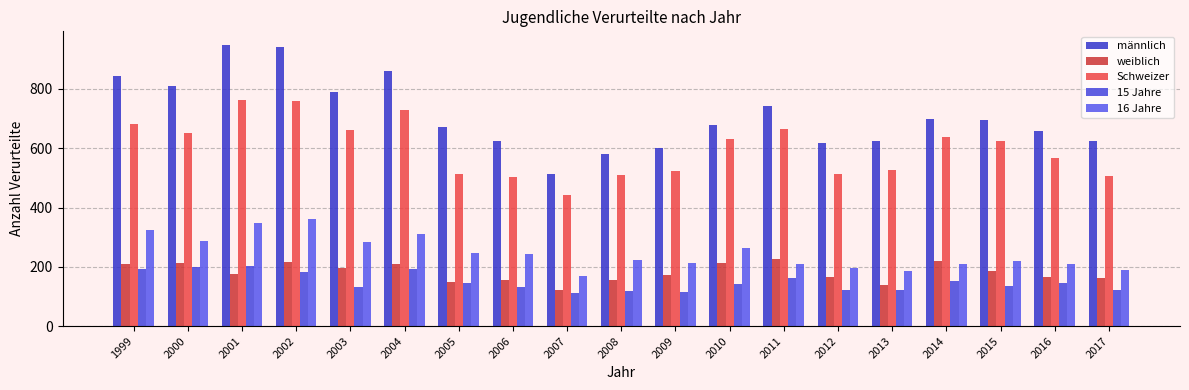

Which label corresponds to the largest value in the chart?

2001